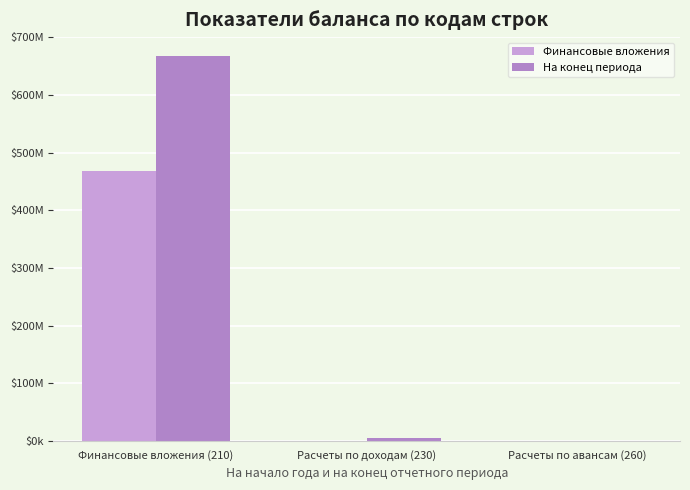

What is the difference between the highest and lowest values at Финансовые вложения (210)?

198352392.1